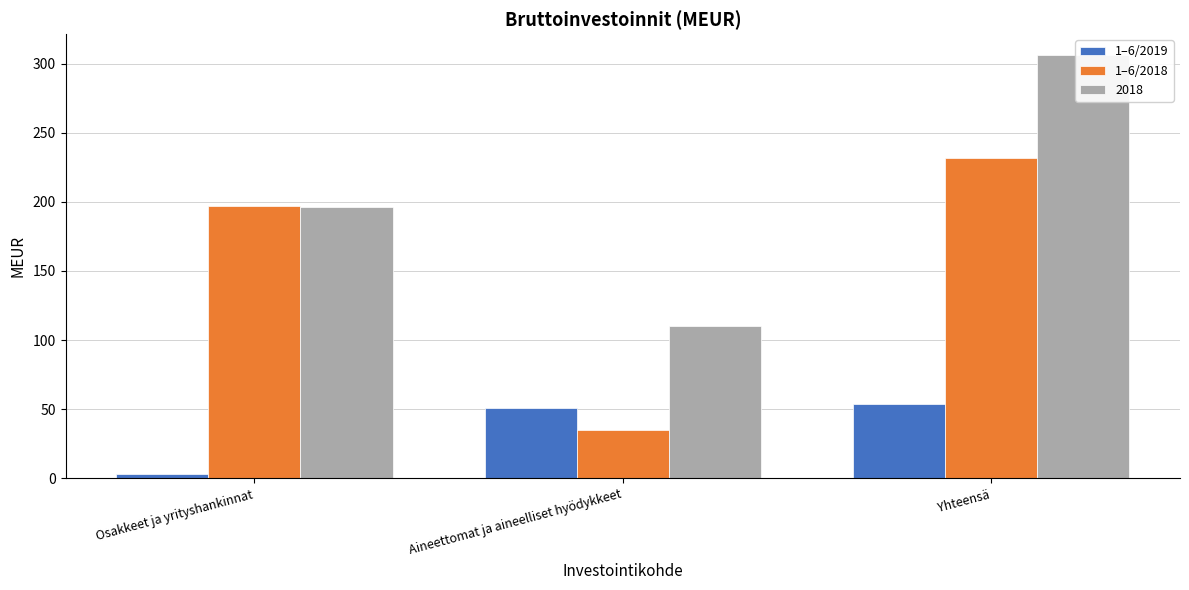

How many groups of bars are there?

3